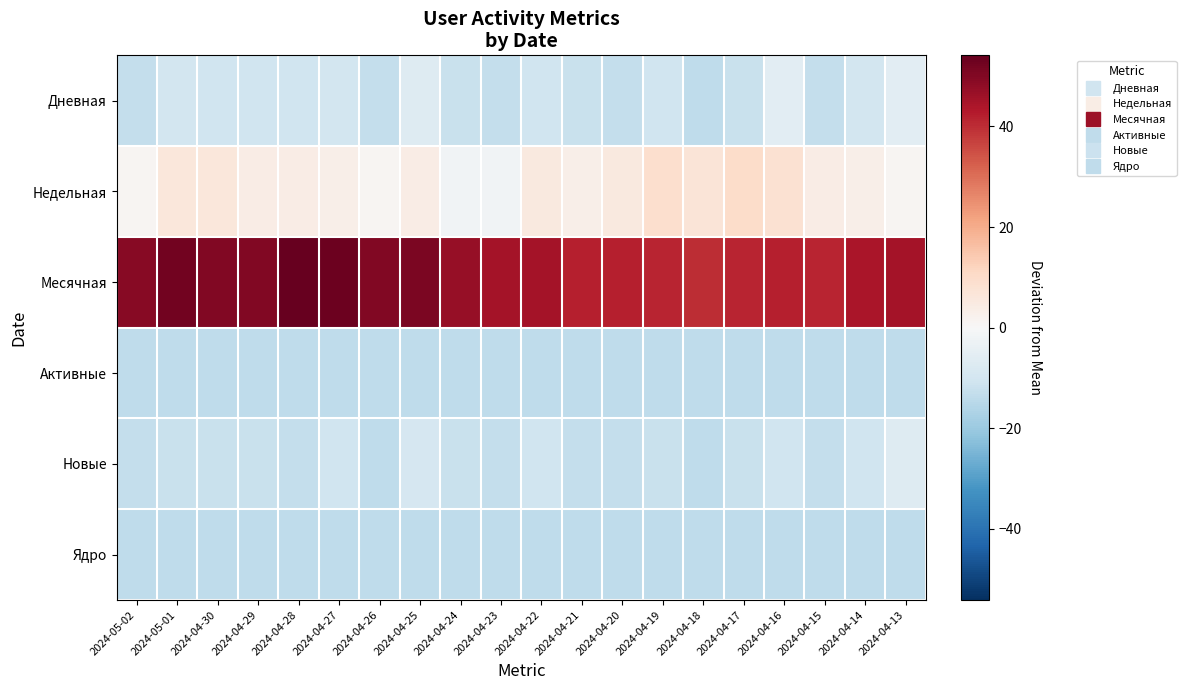

Which series has the largest range (max minus min)?

Месячная